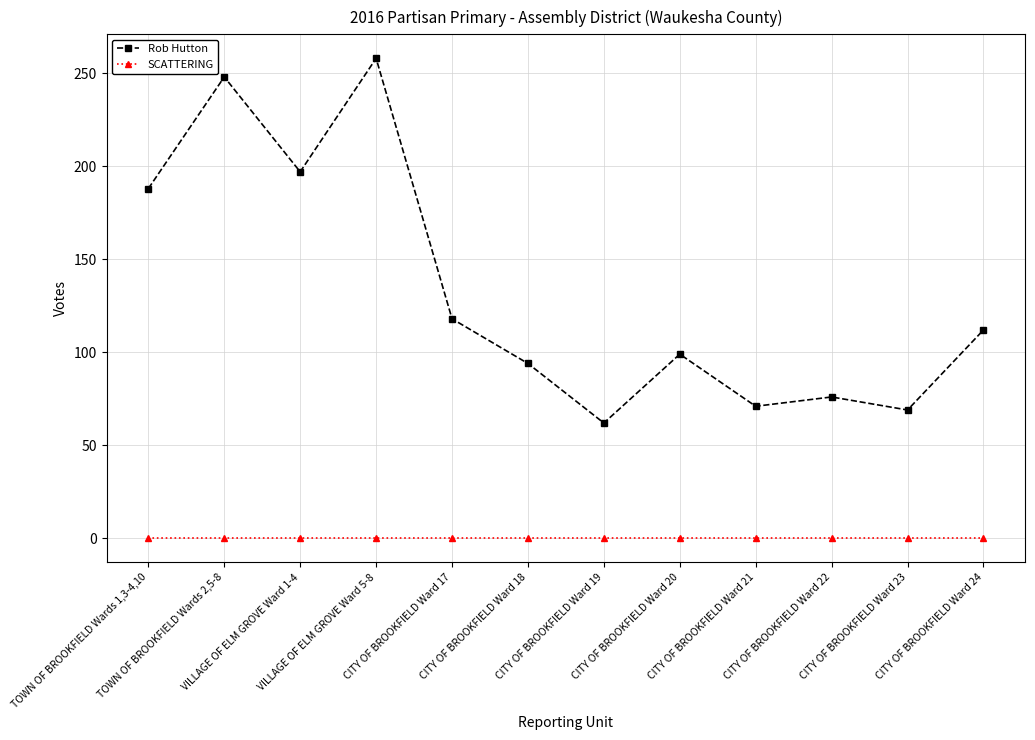

What value does the Rob Hutton series have at CITY OF BROOKFIELD Ward 22, to the nearest 10?

80